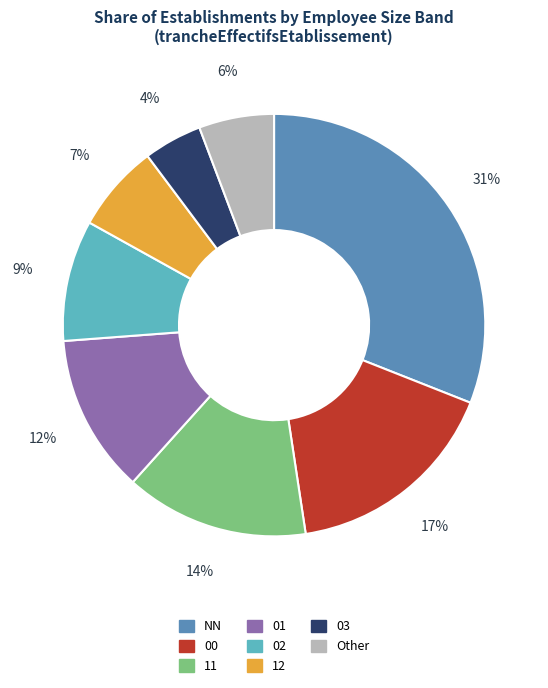

Does any single category account for the majority?

No